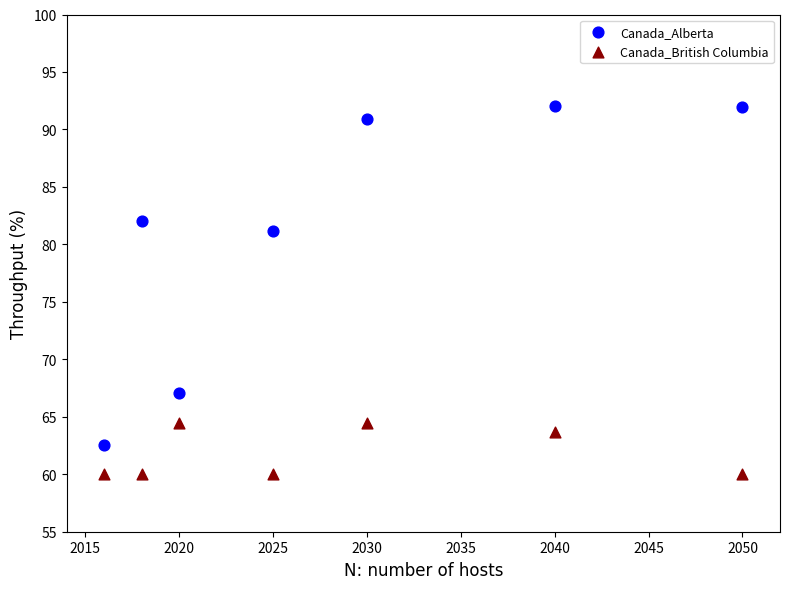

Which series has the widest spread of Y values?

Canada_Alberta